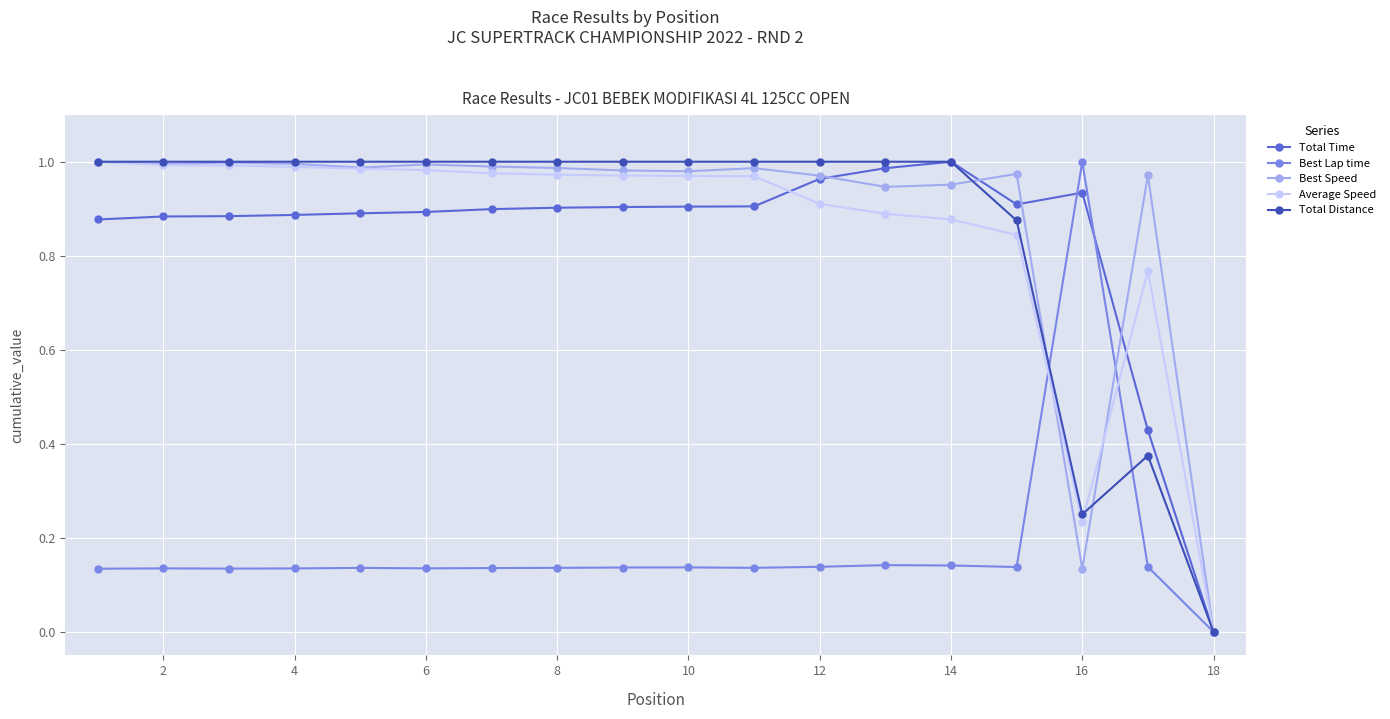

The value of Best Lap time at 18 is 0.3. True or false?

False